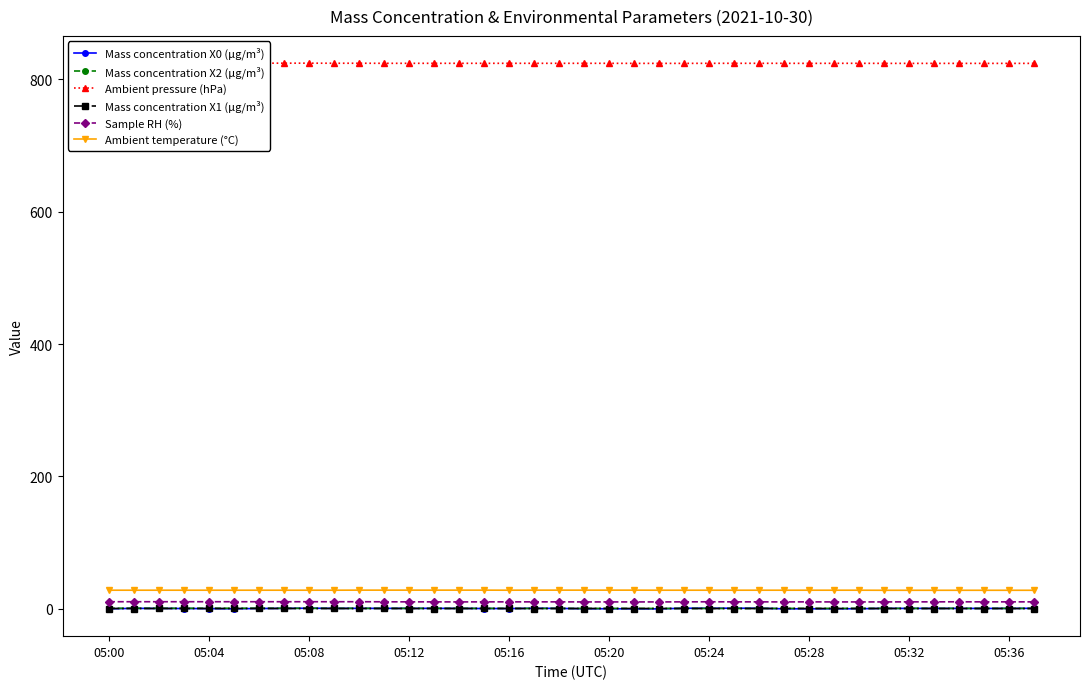

What is the approximate value of Ambient temperature (°C) at 29?

28.2